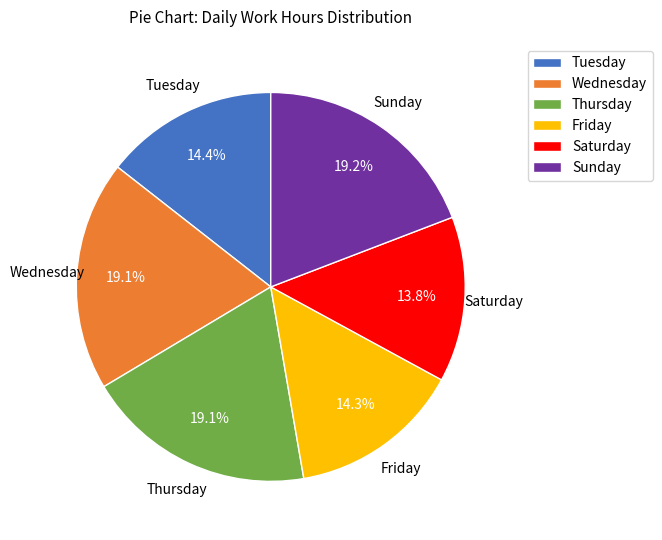

How many segments does this pie chart have?

6